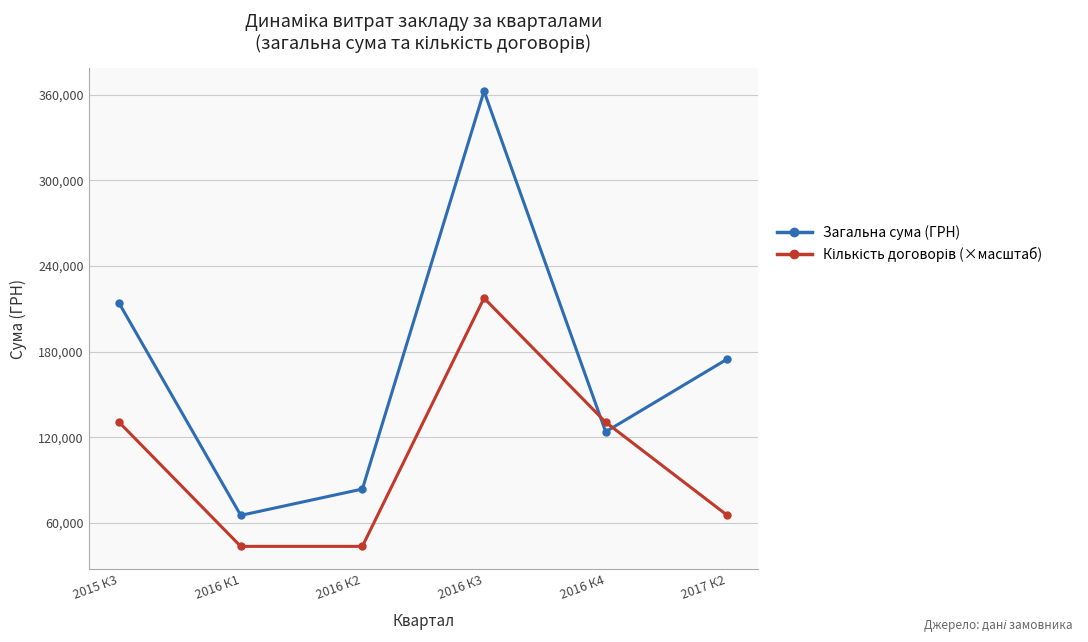

In Загальна сума (ГРН), how many points are lower than both neighbors (excluding endpoints)?

2